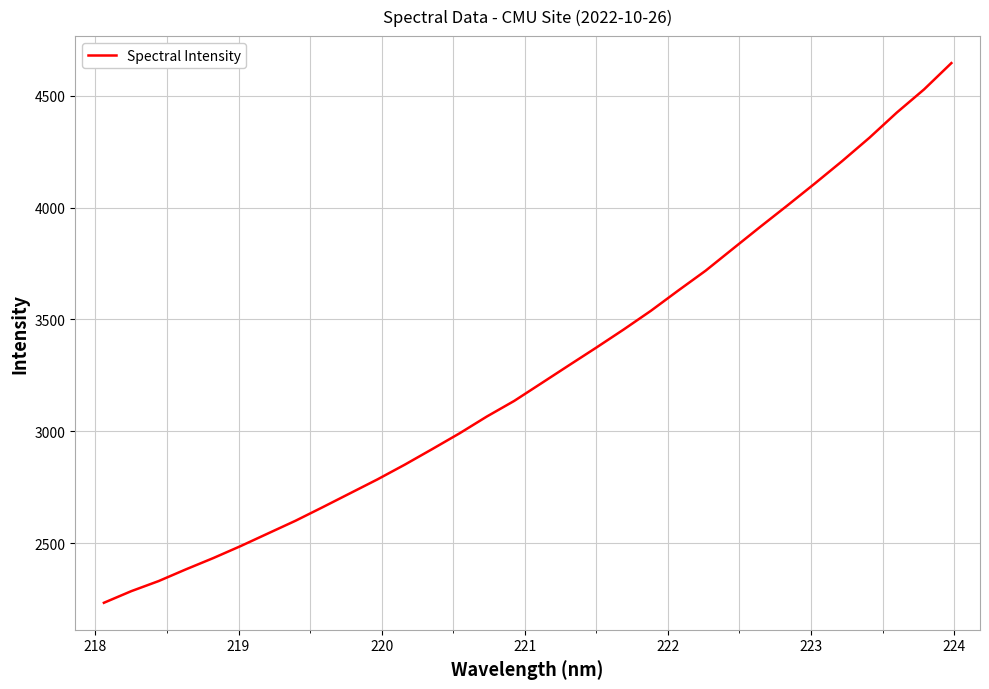

What is the difference between the maximum and minimum values?

2413.7